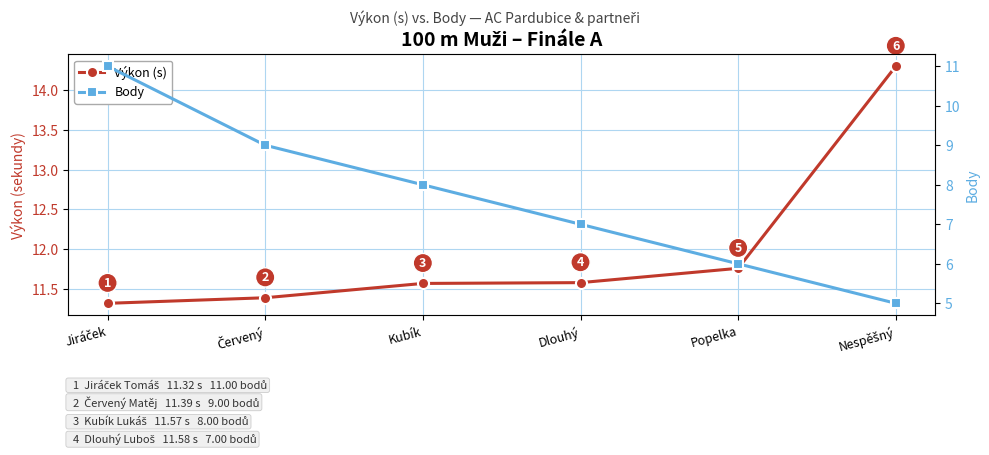

Reading right to left, list all the values displayed in this chart.

Výkon (s): Nespěšný=14.3	Popelka=11.8	Dlouhý=11.6	Kubík=11.6	Červený=11.4	Jiráček=11.3
Body: Nespěšný=5.0	Popelka=6.0	Dlouhý=7.0	Kubík=8.0	Červený=9.0	Jiráček=11.0